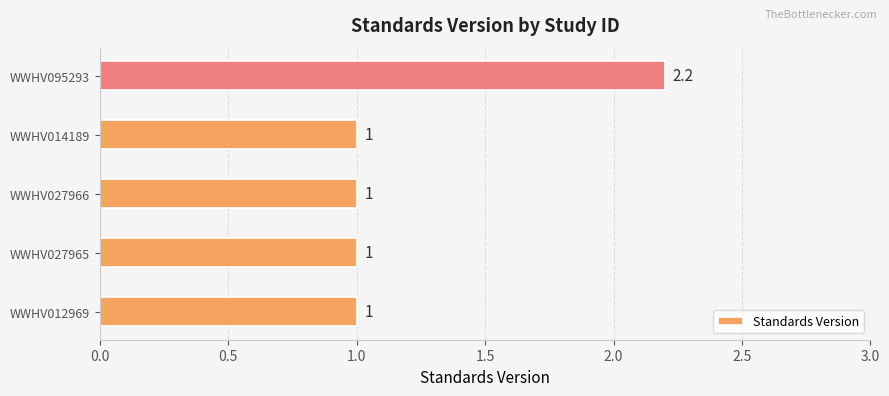

What is the greatest value displayed?

2.2